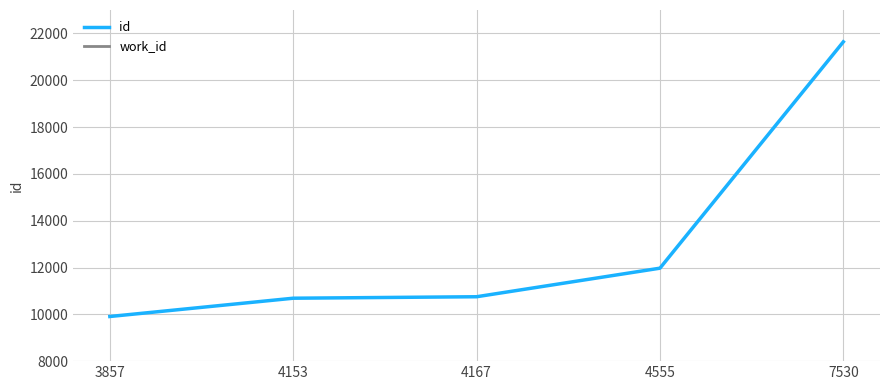

True or false: work_id and id intersect in this chart.

False